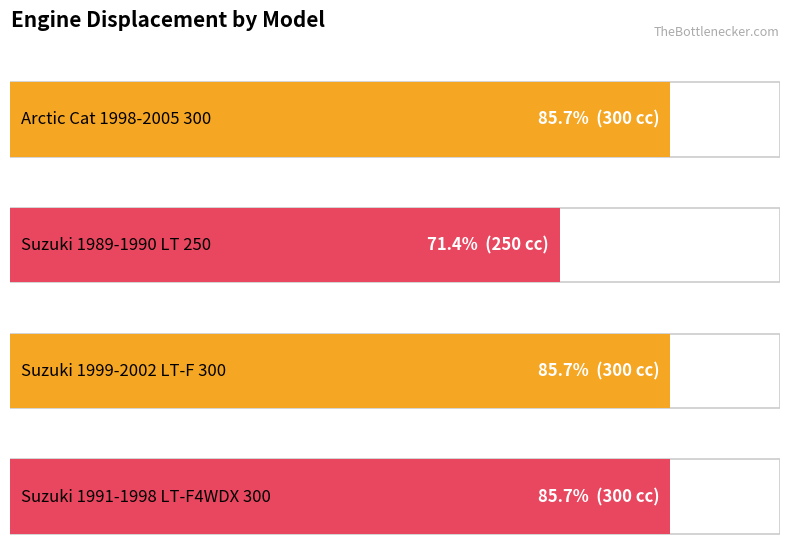

The value at Suzuki 1999-2002 LT-F 300 is 486. True or false?

False